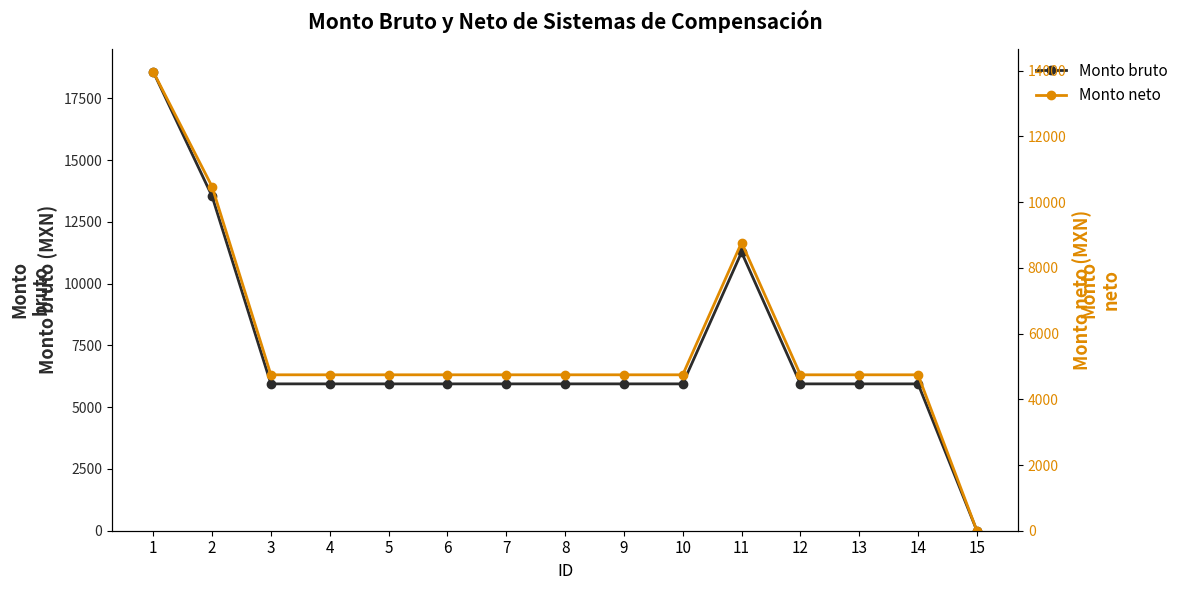

How many interior local peaks does the Monto neto series have?

1